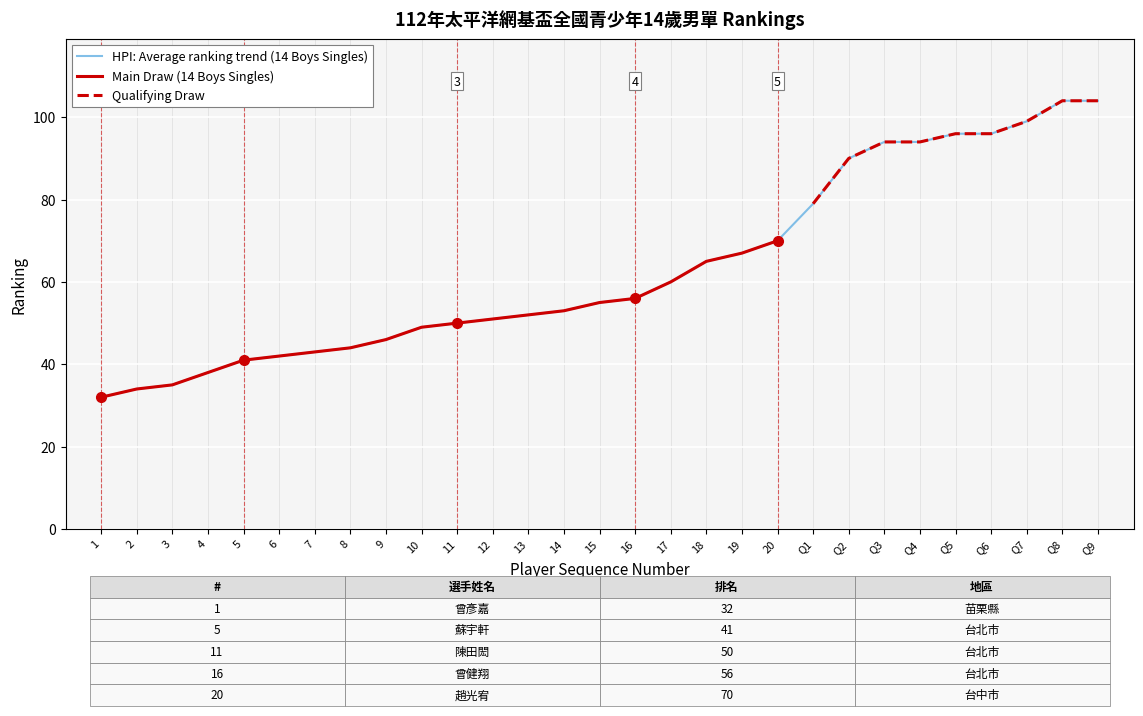

Rank the categories by value from lowest to highest.

1, 2, 3, 4, 5, 6, 7, 8, 9, 10, 11, 12, 13, 14, 15, 16, 17, 18, 19, 20